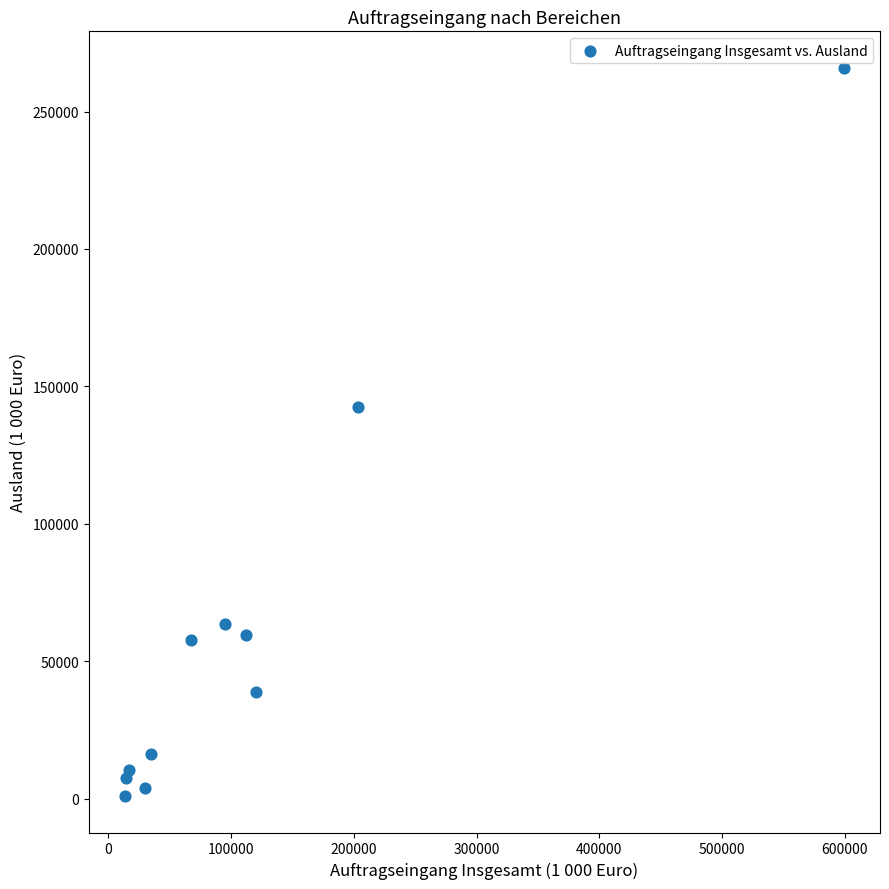

What Y value in the scatter plot is closest to 133438?

142440.6